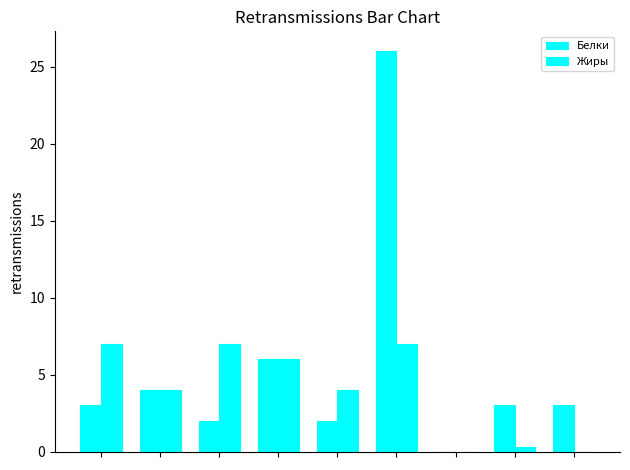

Does the chart contain stacked bars?

No